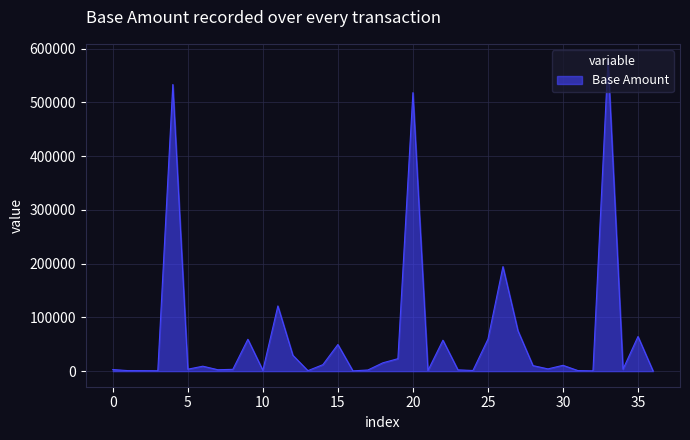

What is the maximum value shown in the chart?

579912.0